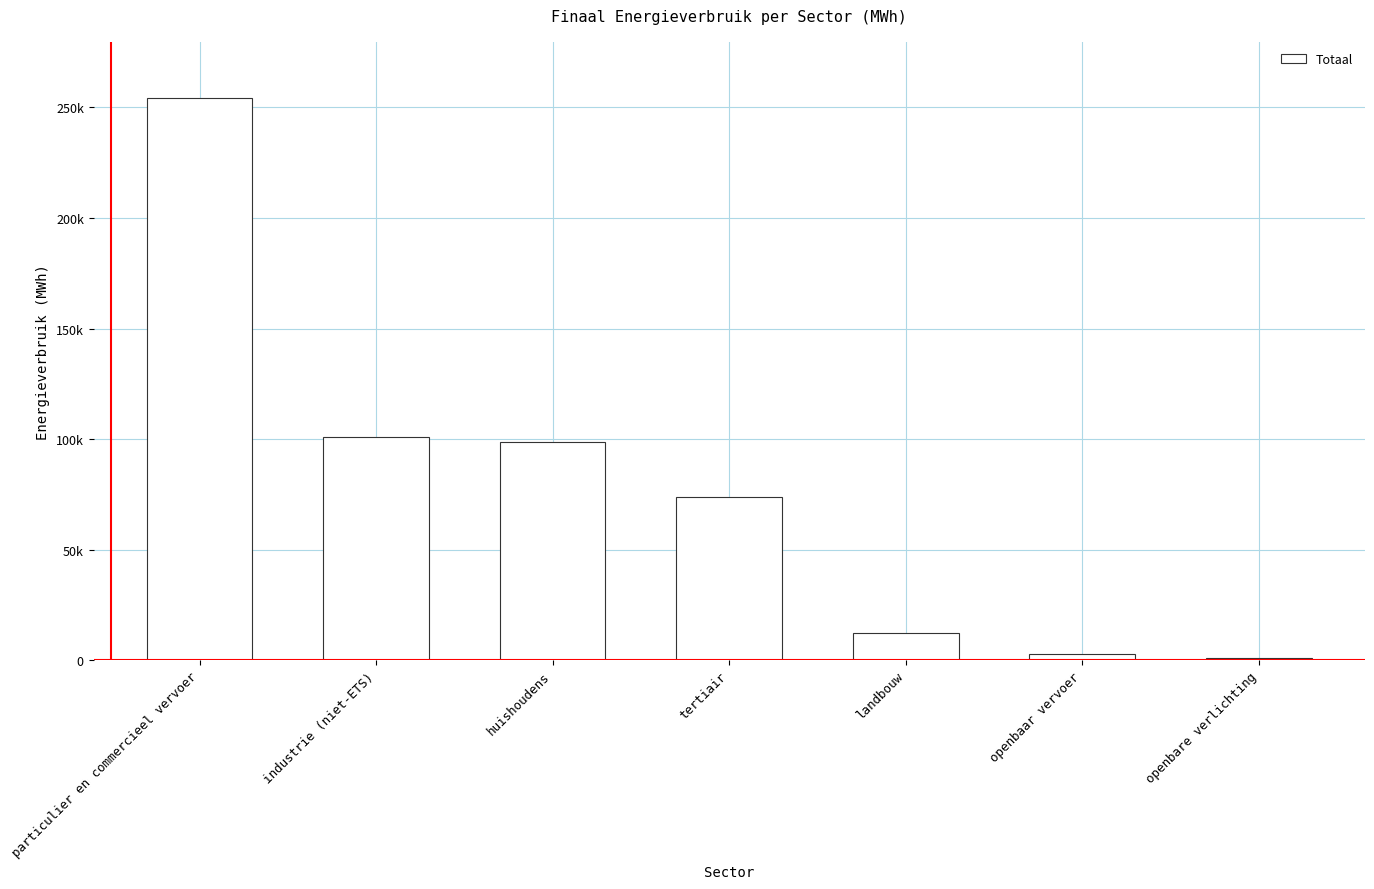

What is the minimum value shown in the chart?

886.3